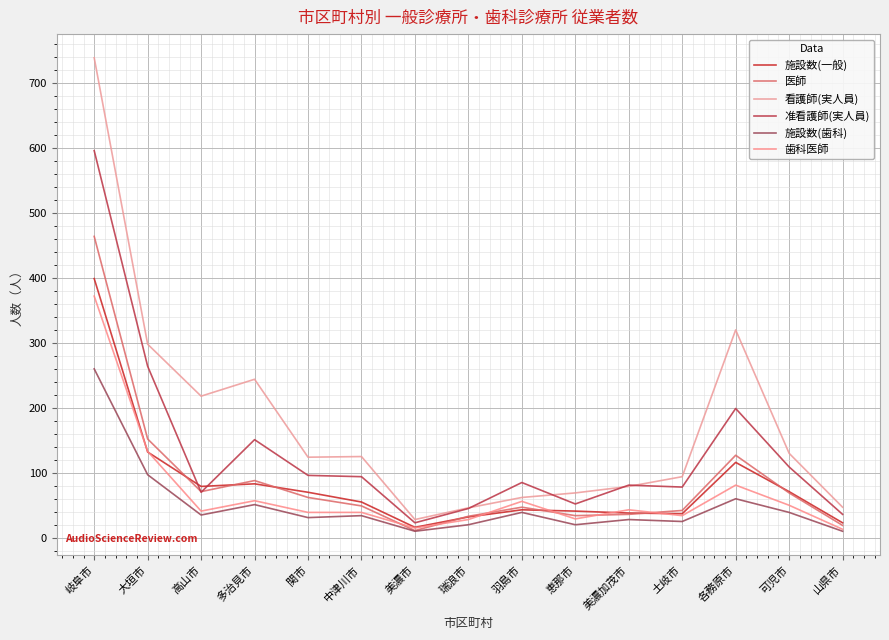

The value of 歯科医師 at 岐阜市 is 372. True or false?

True